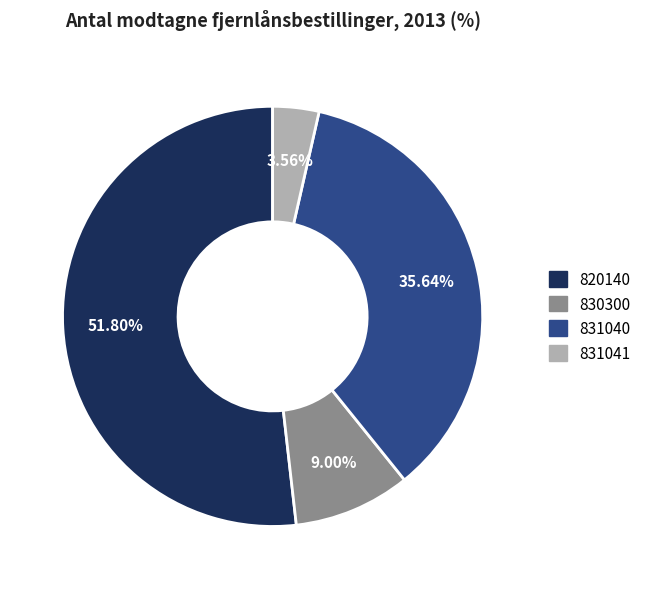

To the nearest percent, what is the difference between the largest and smallest slice percentages?

48%